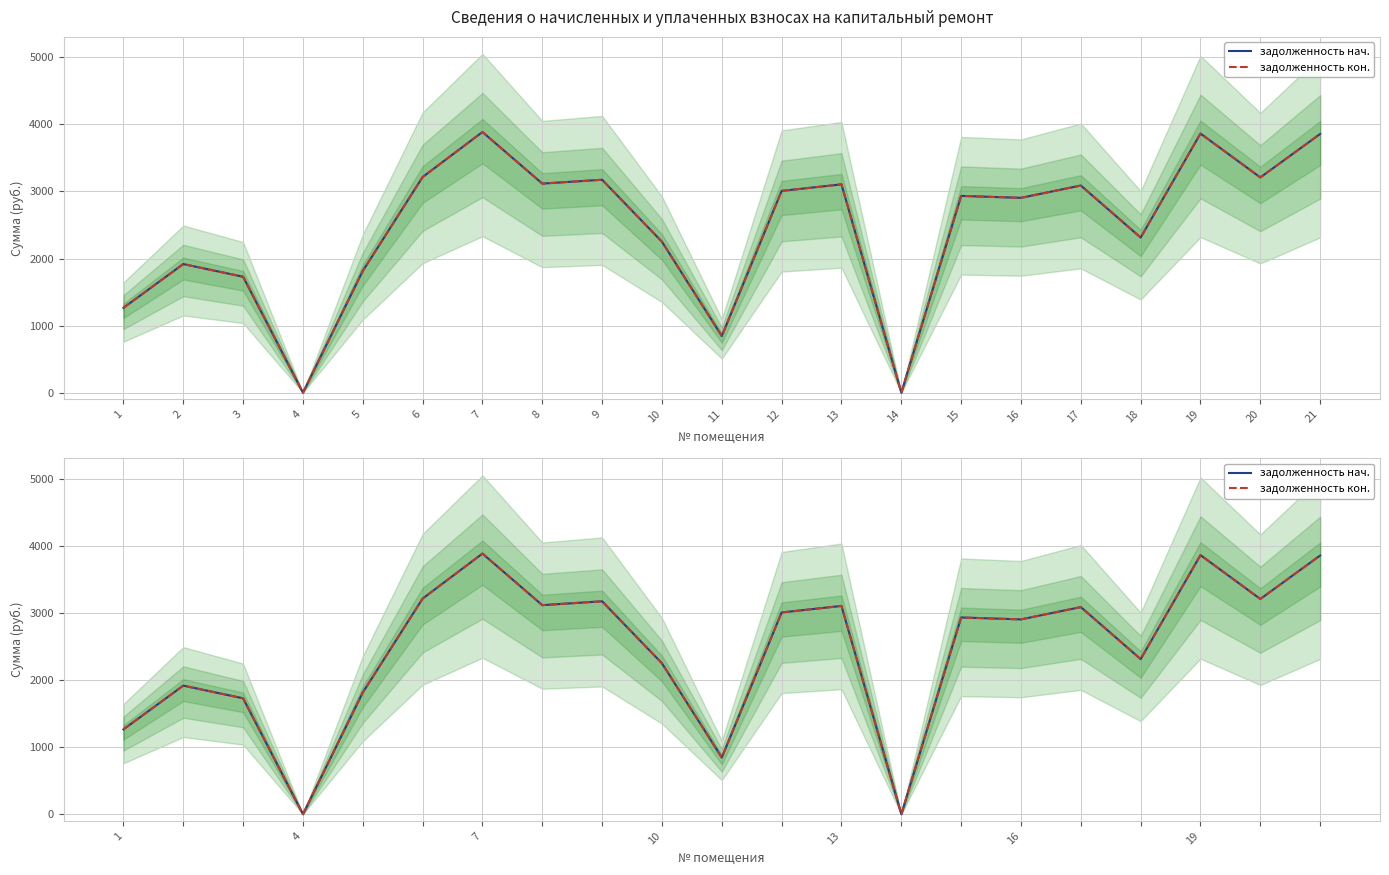

What is the sum of the задолженность кон. values at 19 and 20?

7071.7